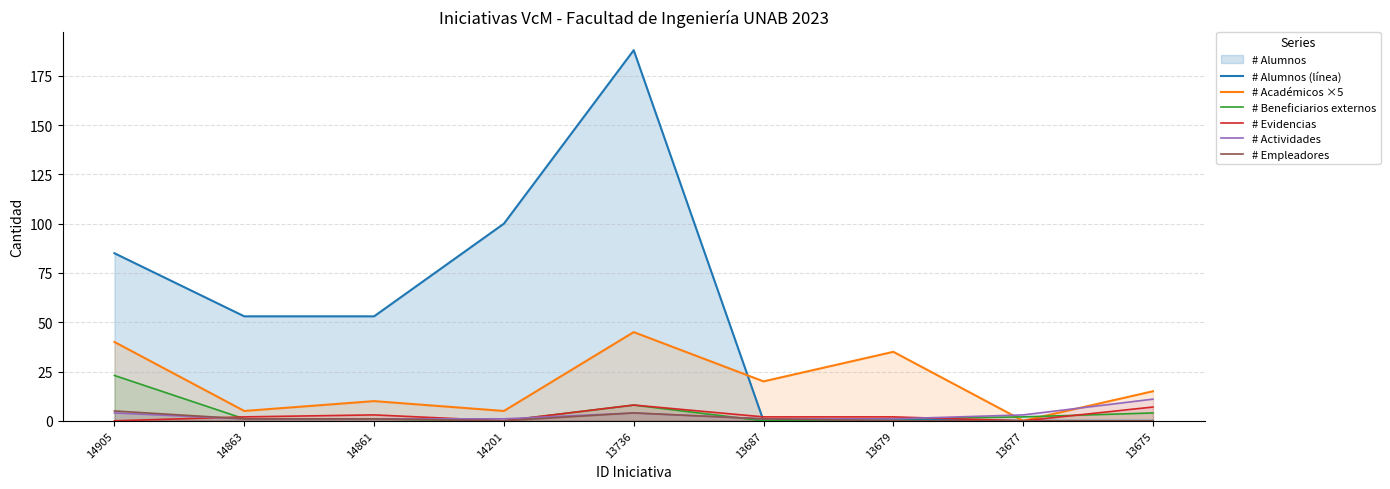

Where do # Beneficiarios externos and # Académicos ×5 first cross each other?

13679 and 13677